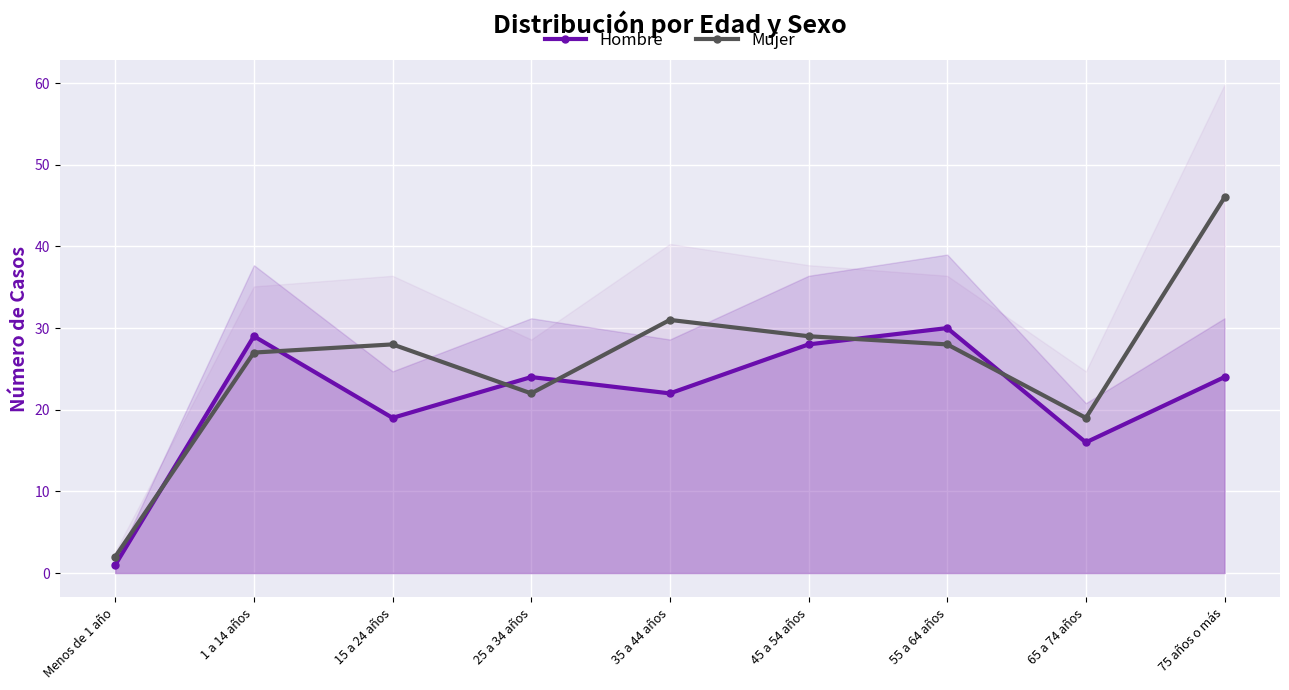

What position from the right is 55 a 64 años?

3